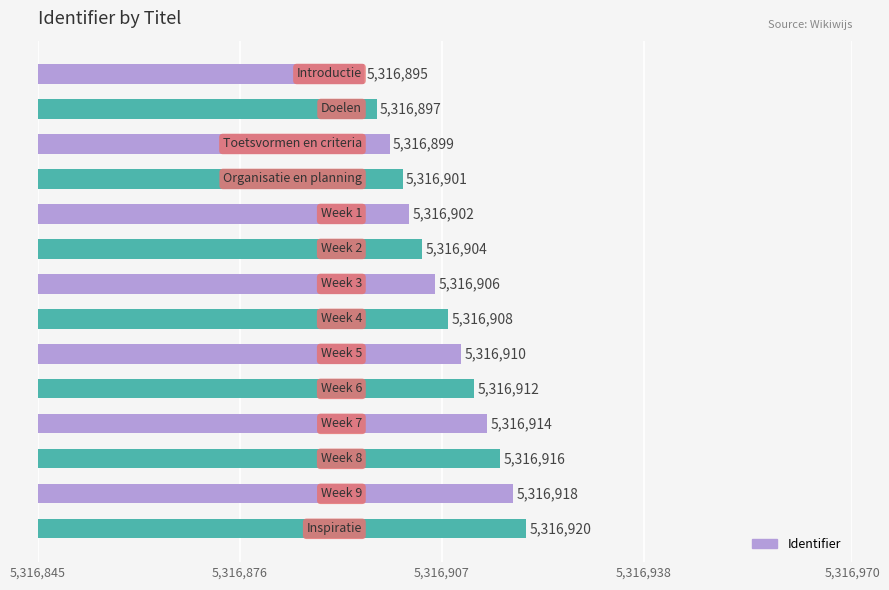

Reading top to bottom, extract all data points from this chart.

5316895	5316897	5316899	5316901	5316902	5316904	5316906	5316908	5316910	5316912	5316914	5316916	5316918	5316920